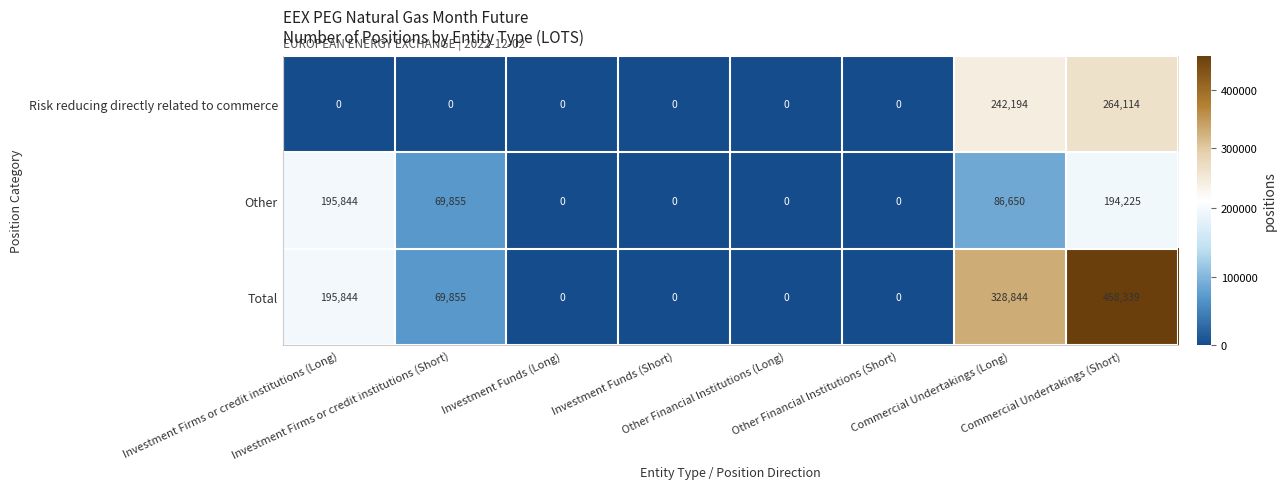

What is the sum of all Other values?

546574